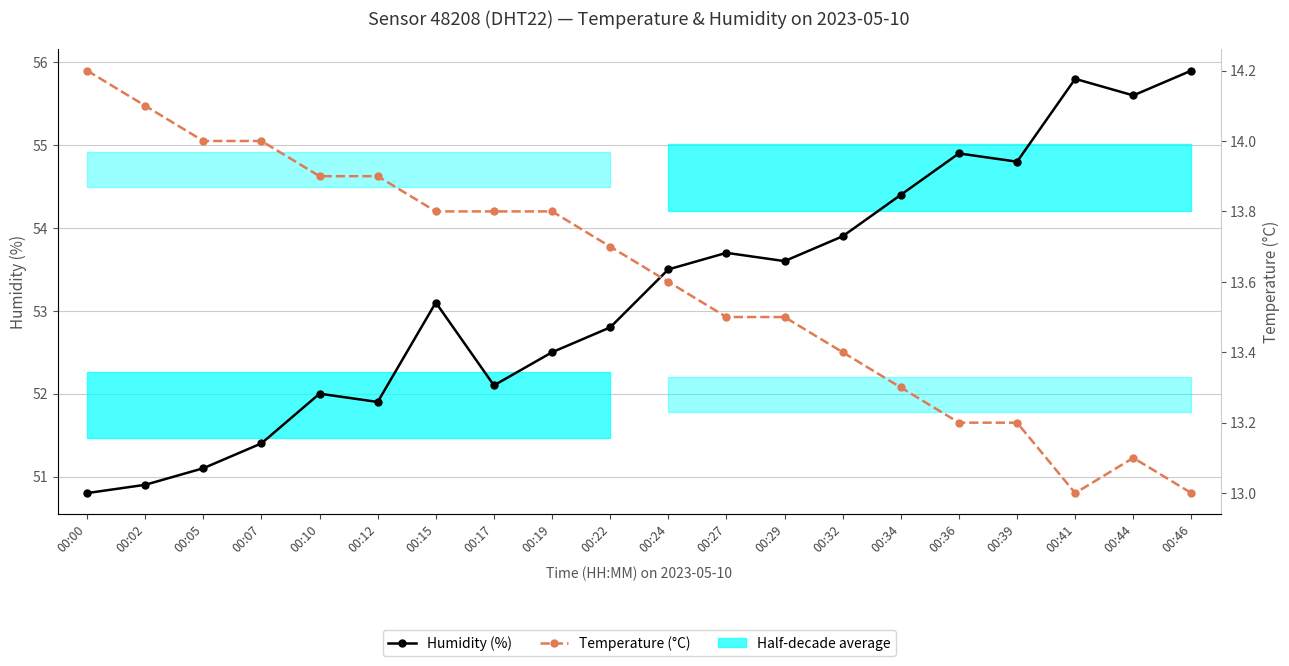

True or false: Humidity (%) has a value of 53.5 at 00:24.

True